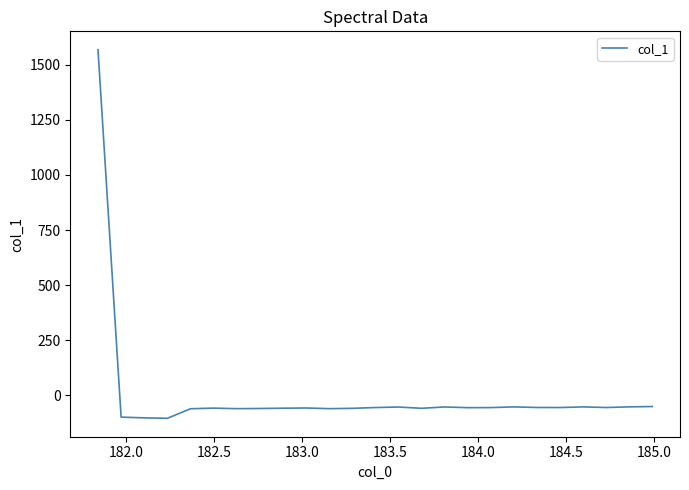

What is the difference between the maximum and minimum values?

1670.4